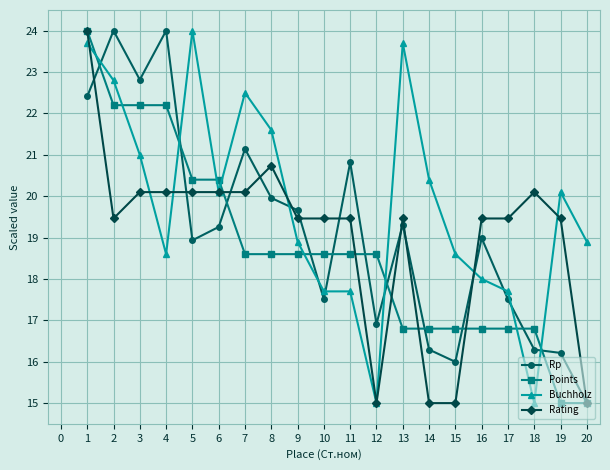

Is the value of Points at 15 greater than the value of Buchholz at 8?

No